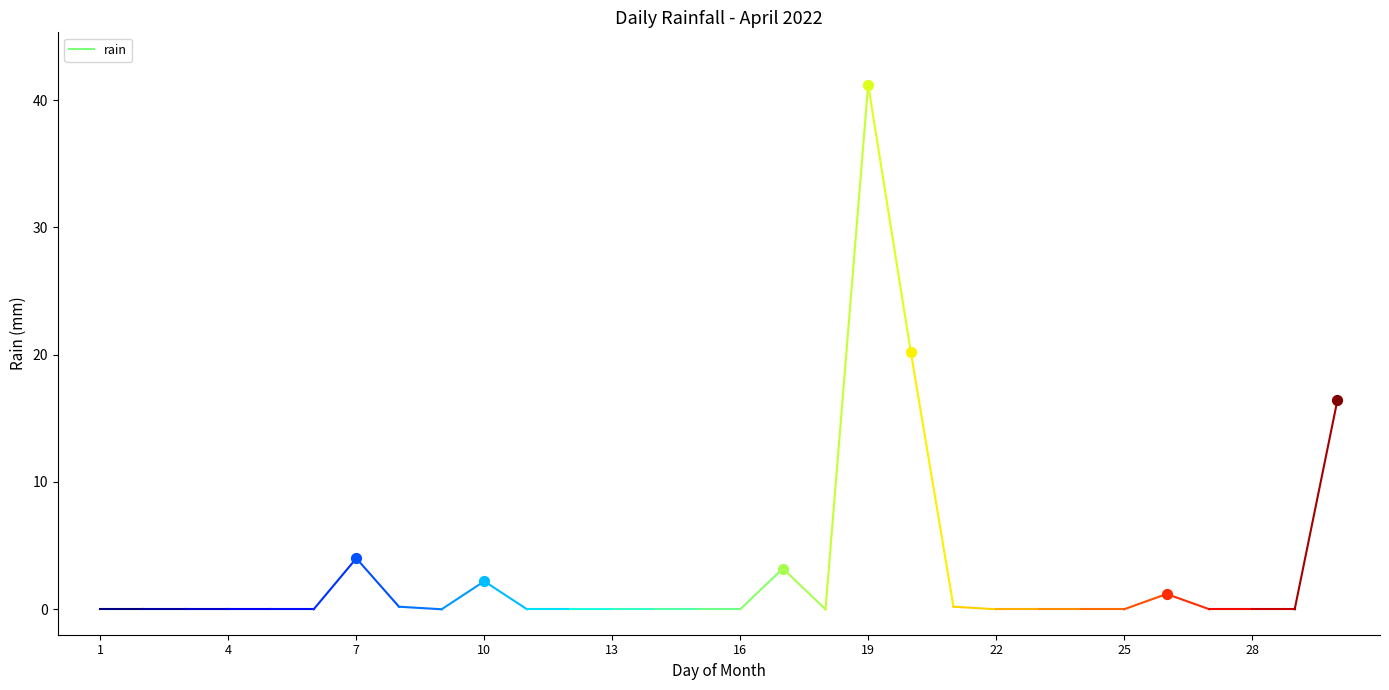

What is the change in value from 2022-04-05 to 2022-04-08?

+0.2